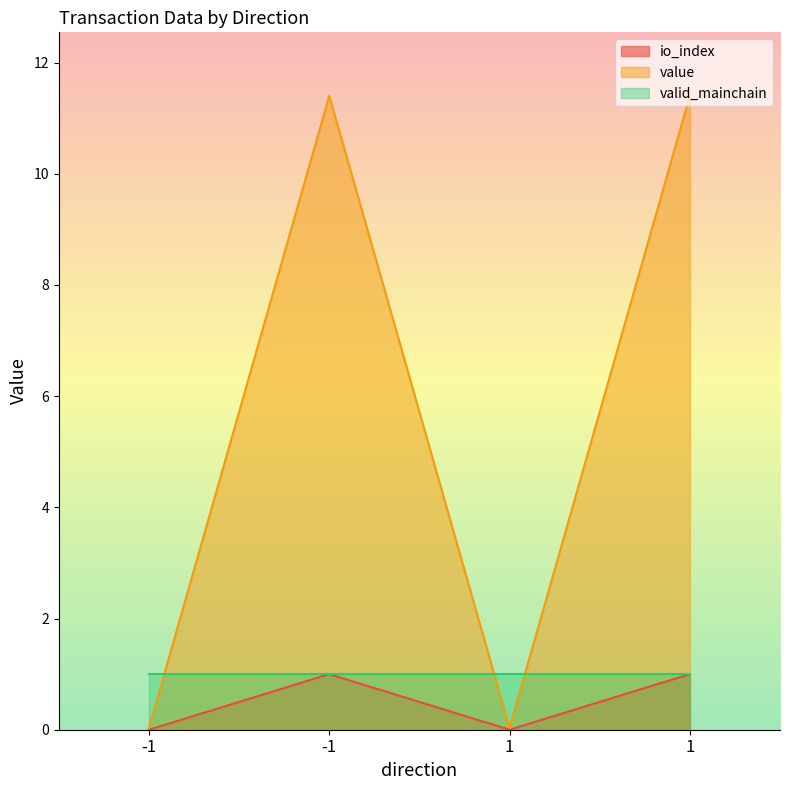

What is the difference between the value values at -1 and 1?

11.4